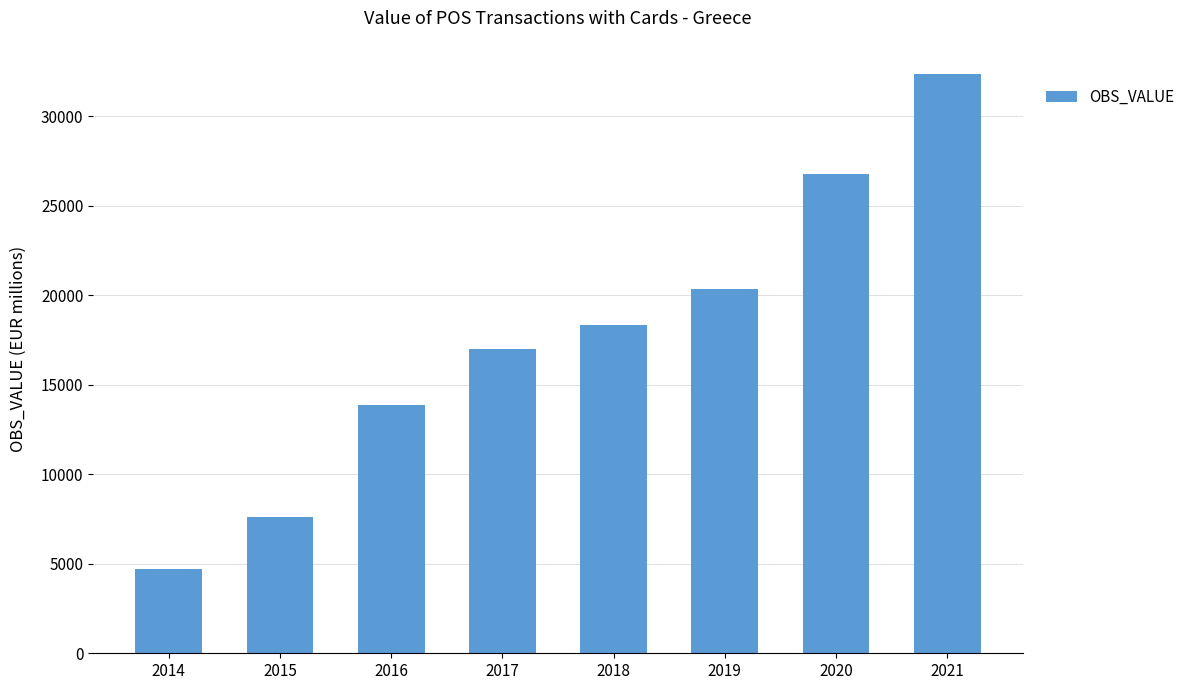

Are the bars grouped side by side (vs. stacked)?

No